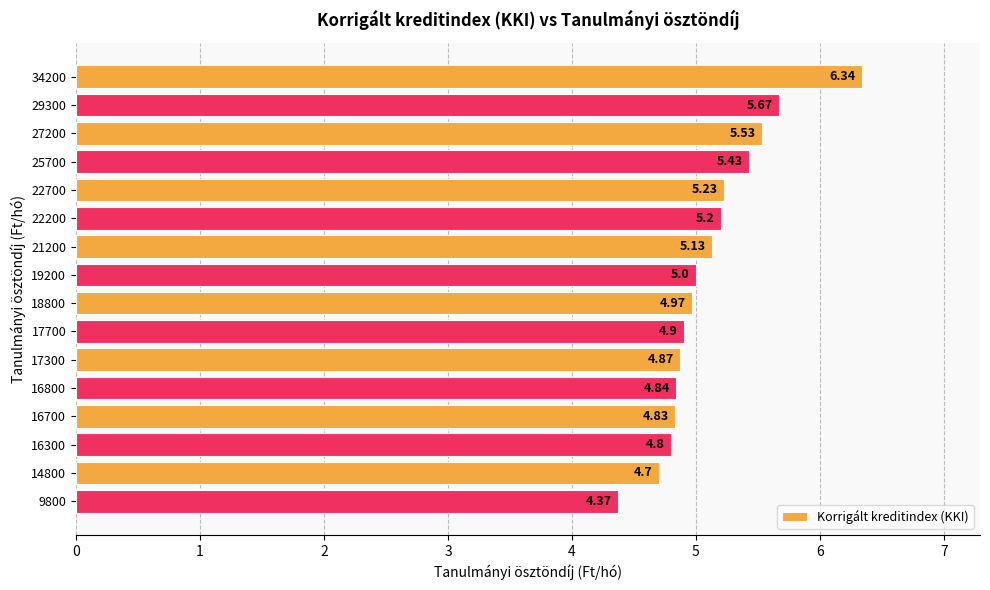

Between 19200 and 29300, which is larger?

29300